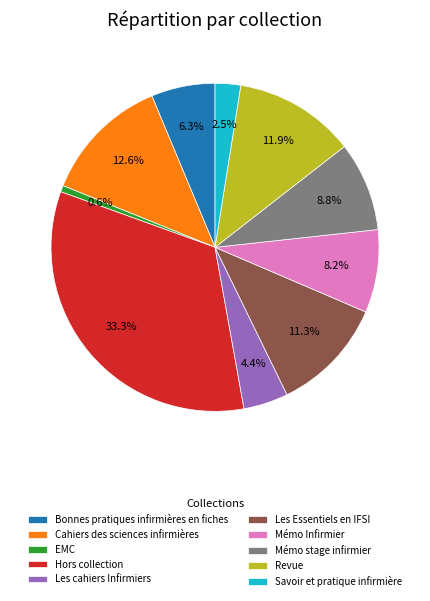

Is it true that Revue is 20% of the pie?

False